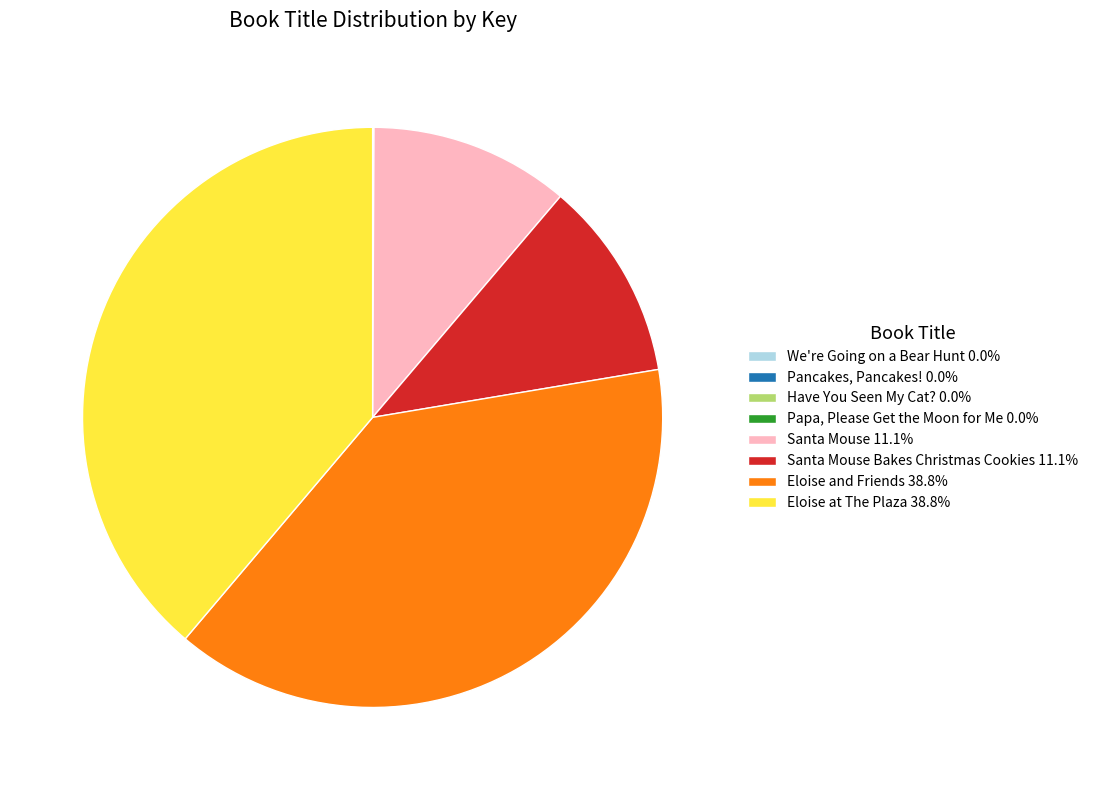

Does any single category account for the majority?

No